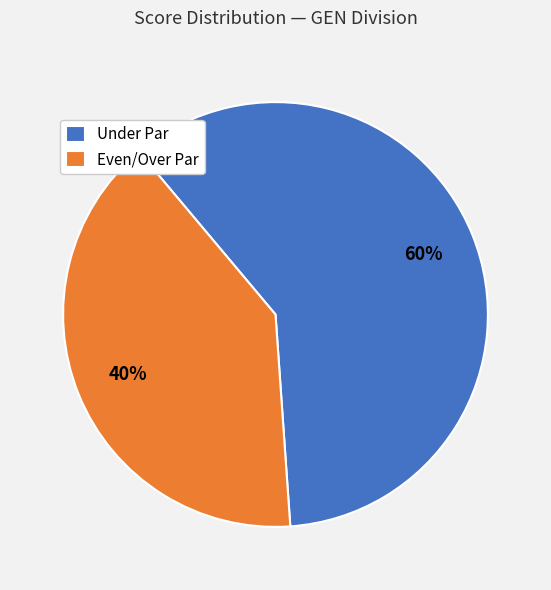

True or false: Even/Over Par accounts for 40% of the total.

True